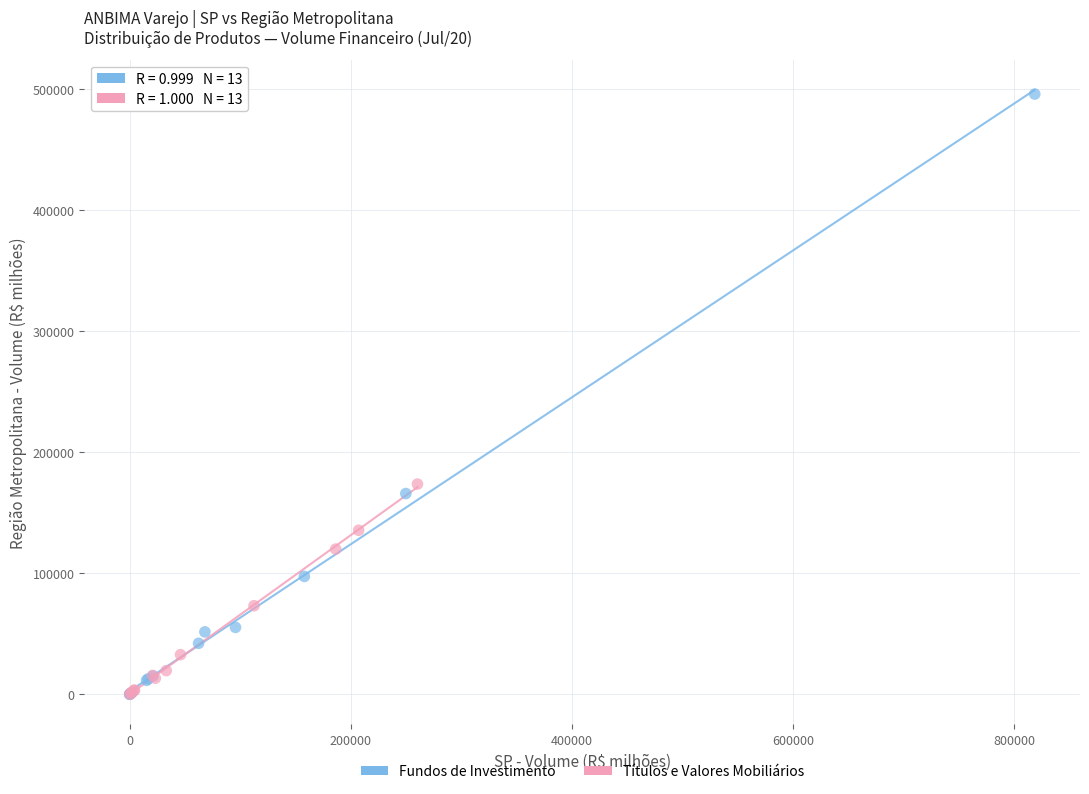

Which series has the largest Y range (max minus min)?

Fundos de Investimento